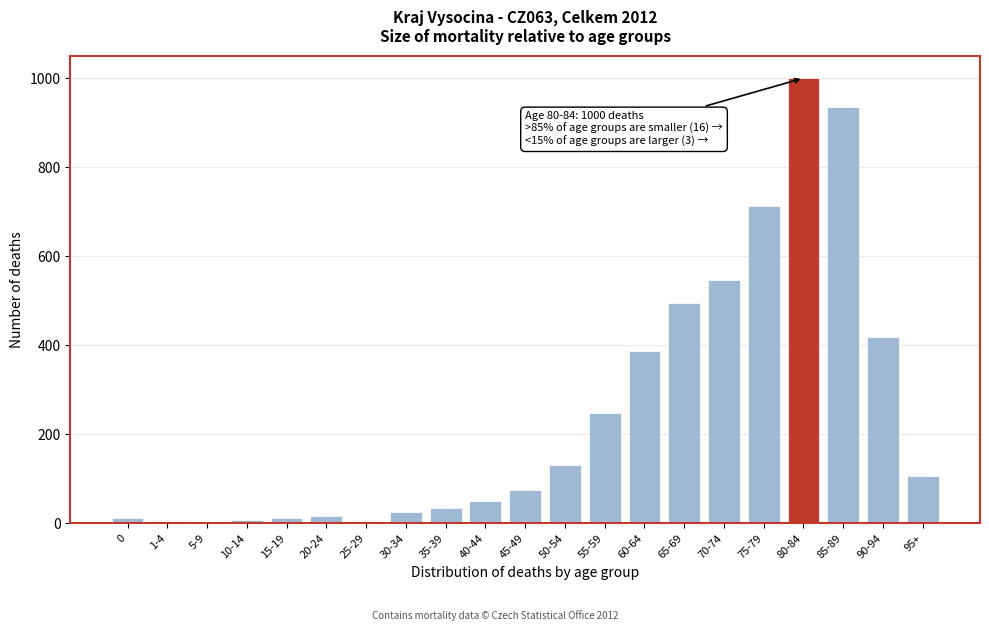

True or false: the data shows 5 at 25-29.

True